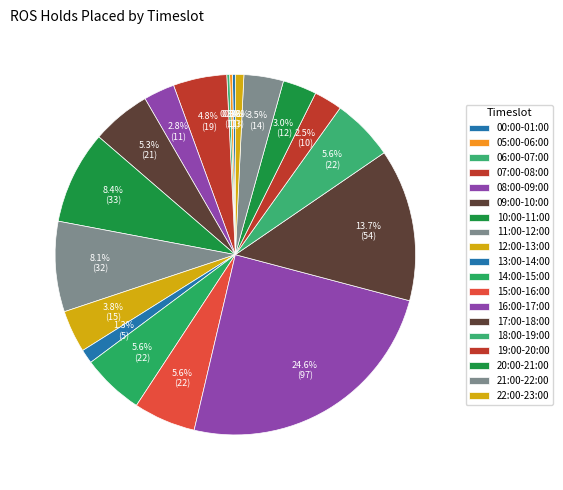

Does 10:00-11:00 represent more than half of the total?

No